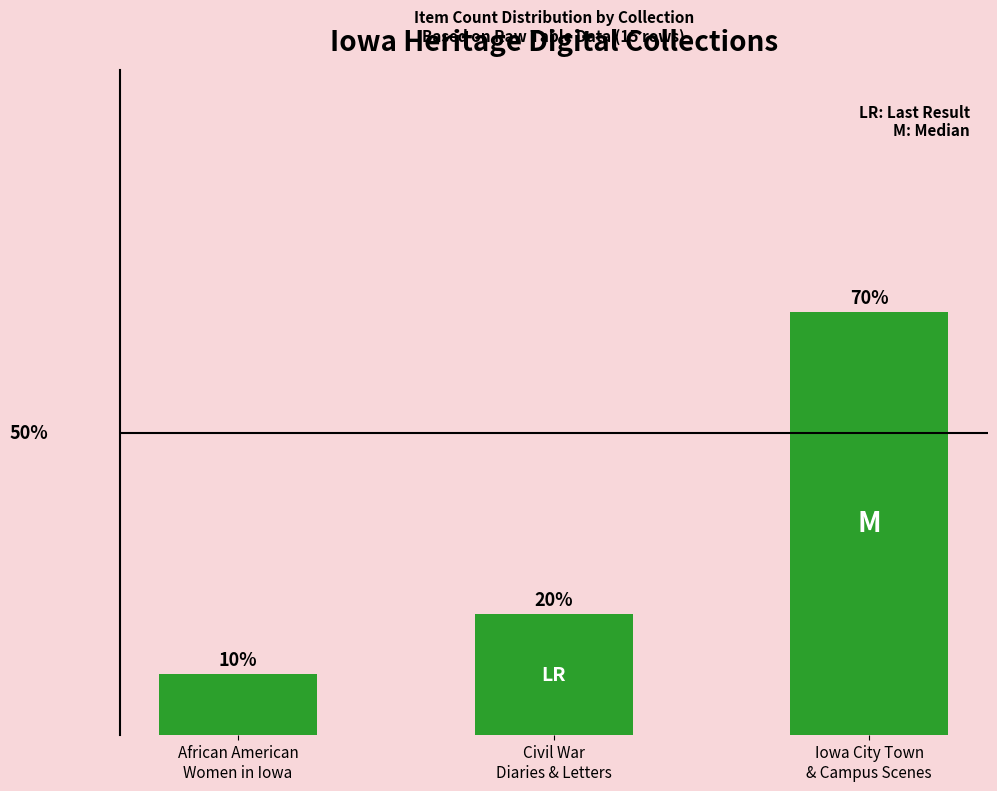

What is the label of the 2nd bar from the right?

Civil War
Diaries & Letters